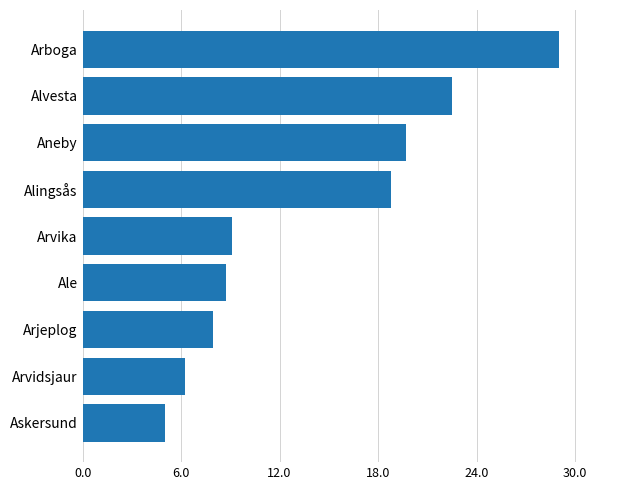

Which has a higher value, Aneby or Alvesta?

Alvesta